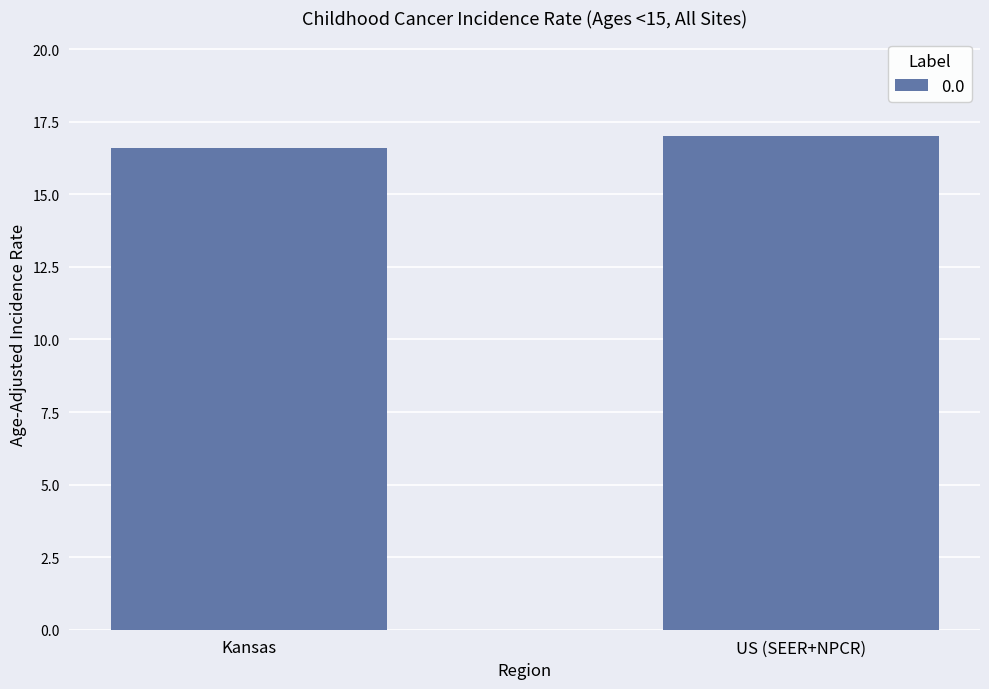

What position from the left is Kansas?

1